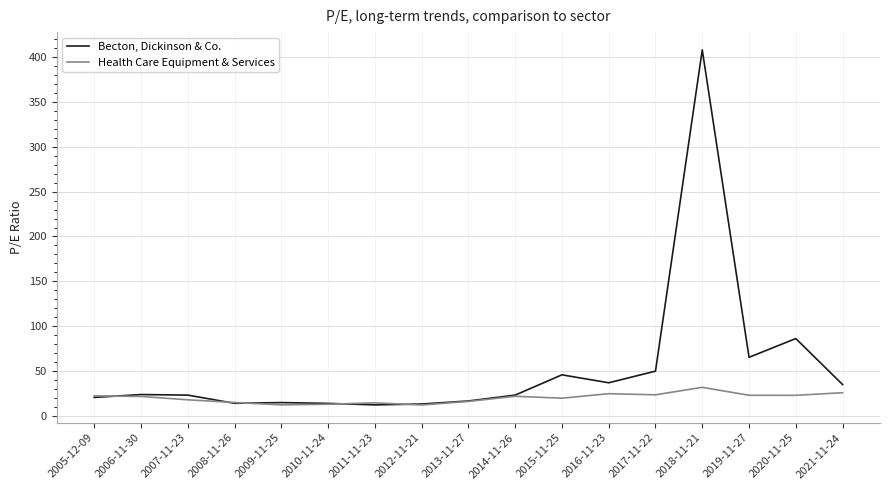

True or false: Becton, Dickinson & Co. has a value of 16.4 at 2013-11-27.

True